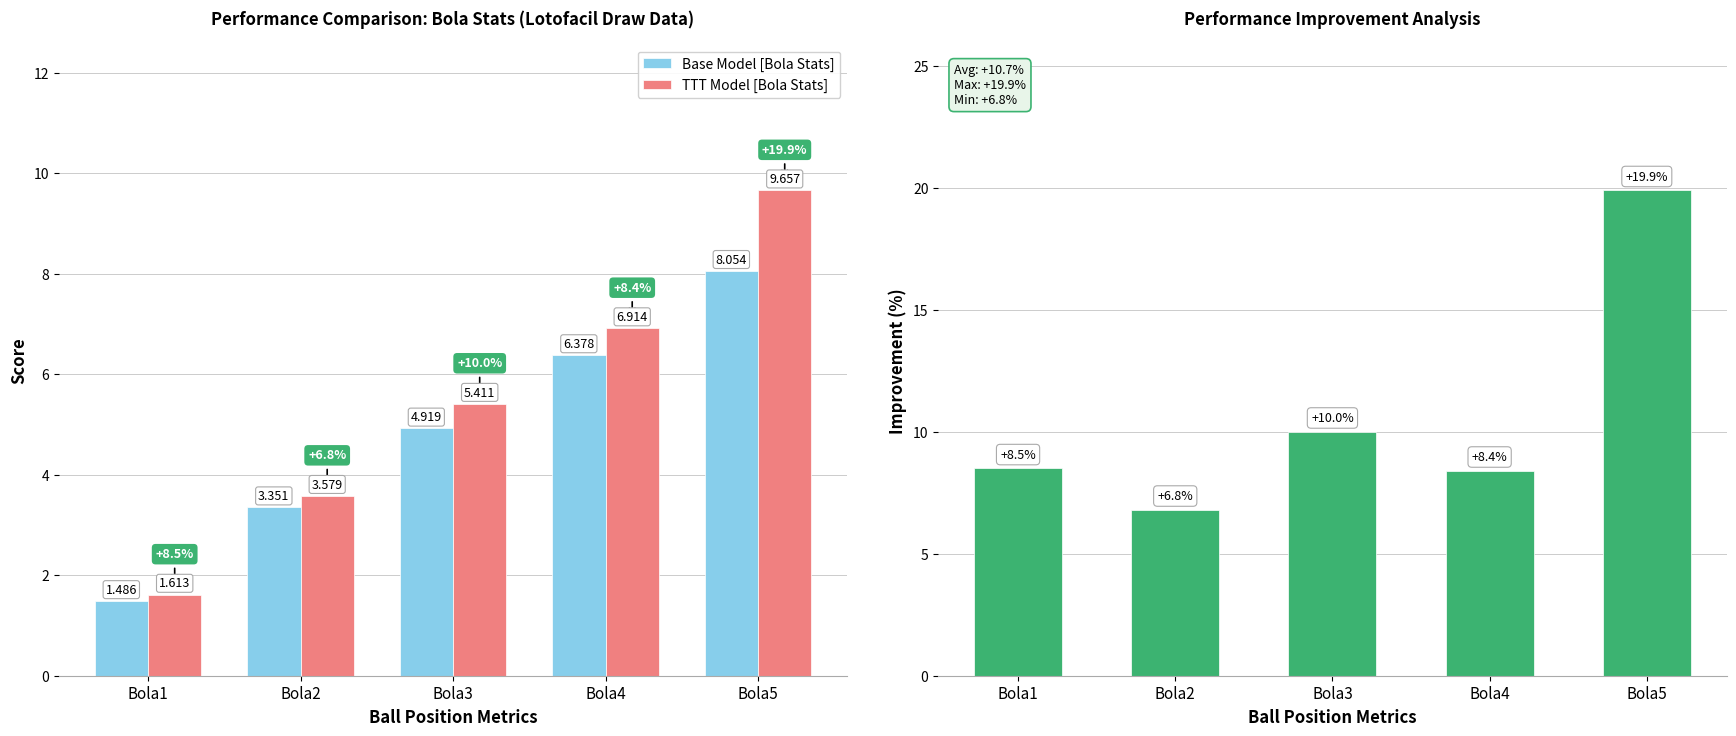

Are the bars horizontal?

No